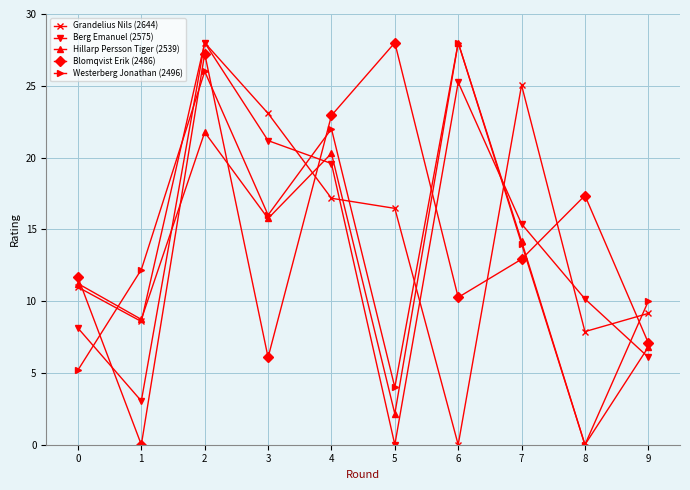

What is the total value across all series at 7?

81.5